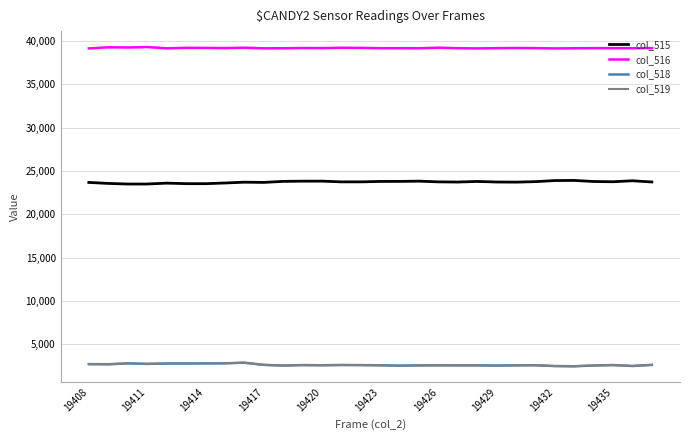

True or false: col_518 and col_515 cross at least once.

False